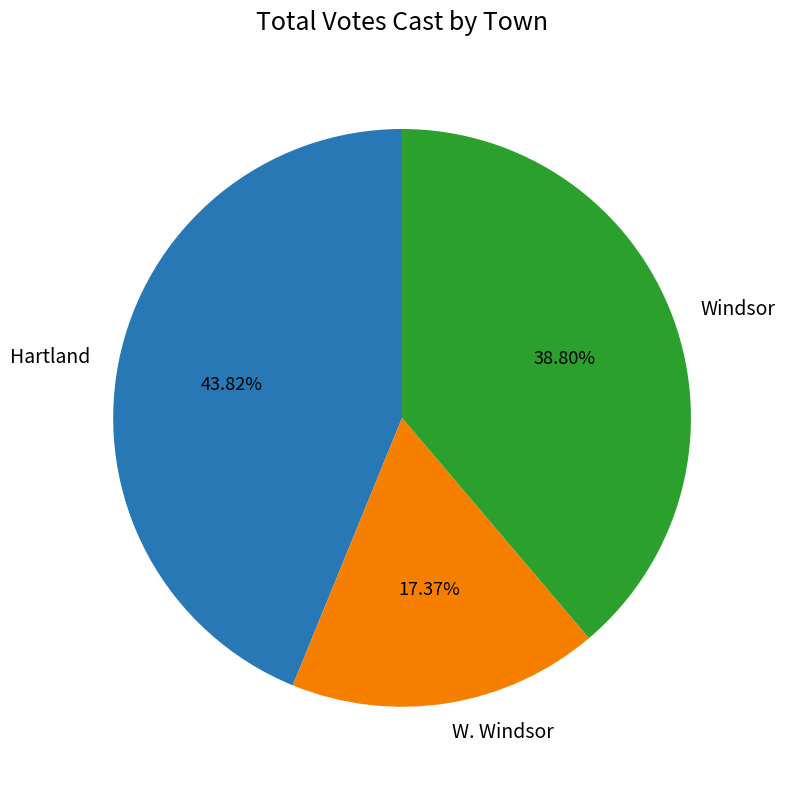

Which category has the smallest portion of the pie?

W. Windsor